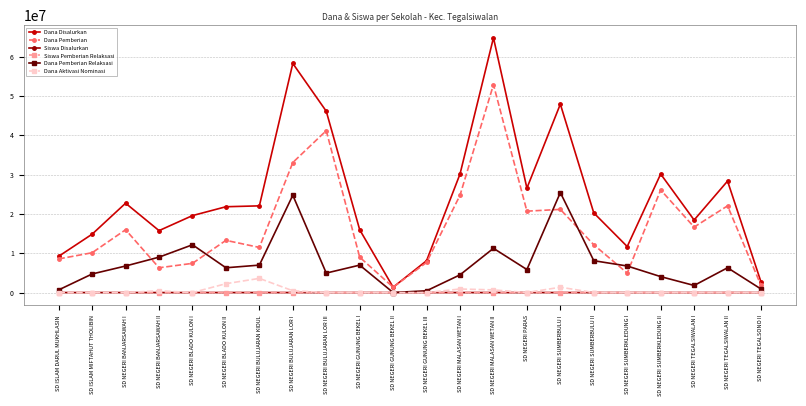

What is the average value of the Siswa Disalurkan series?

59